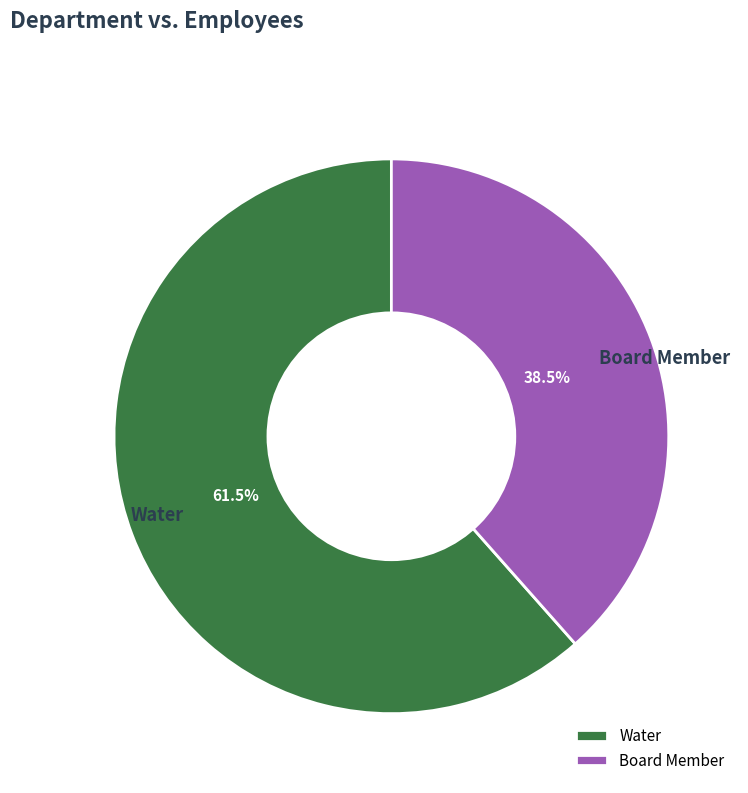

Rank the categories by value from lowest to highest.

Board Member, Water